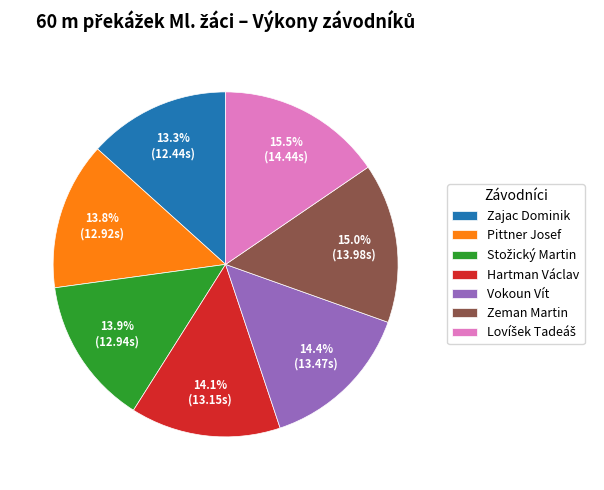

Which has a higher value, Hartman Václav or Zajac Dominik?

Hartman Václav